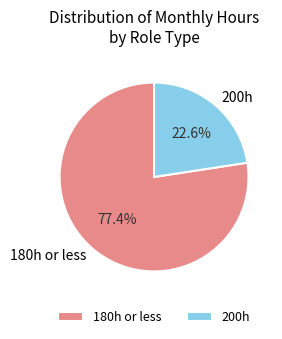

What is the total percentage of 200h and 180h or less?

100.0%